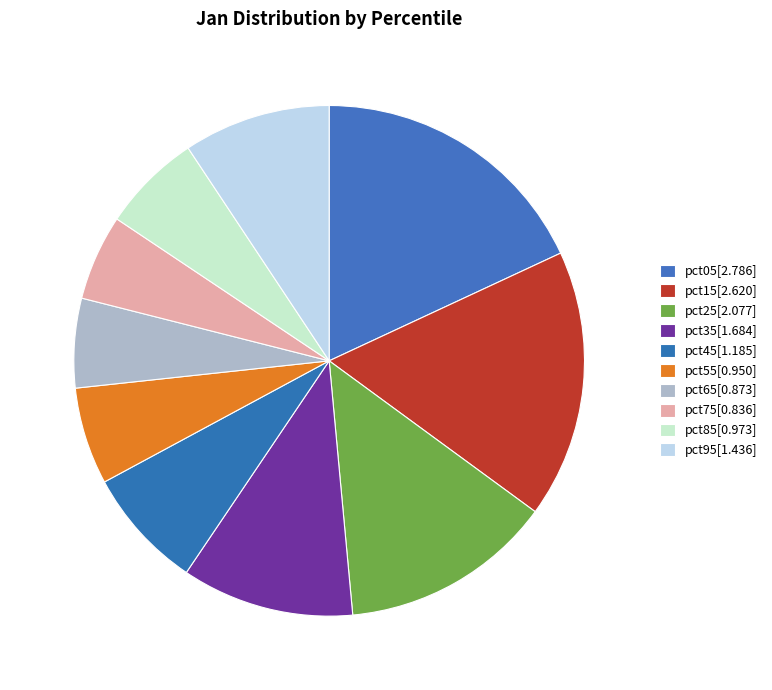

What percentage is the pct15 slice, to the nearest percent?

17%